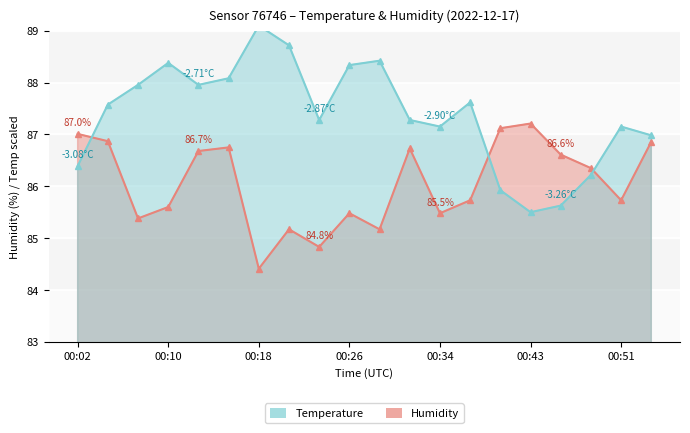

What are all the series names shown in the legend?

Temperature, Humidity